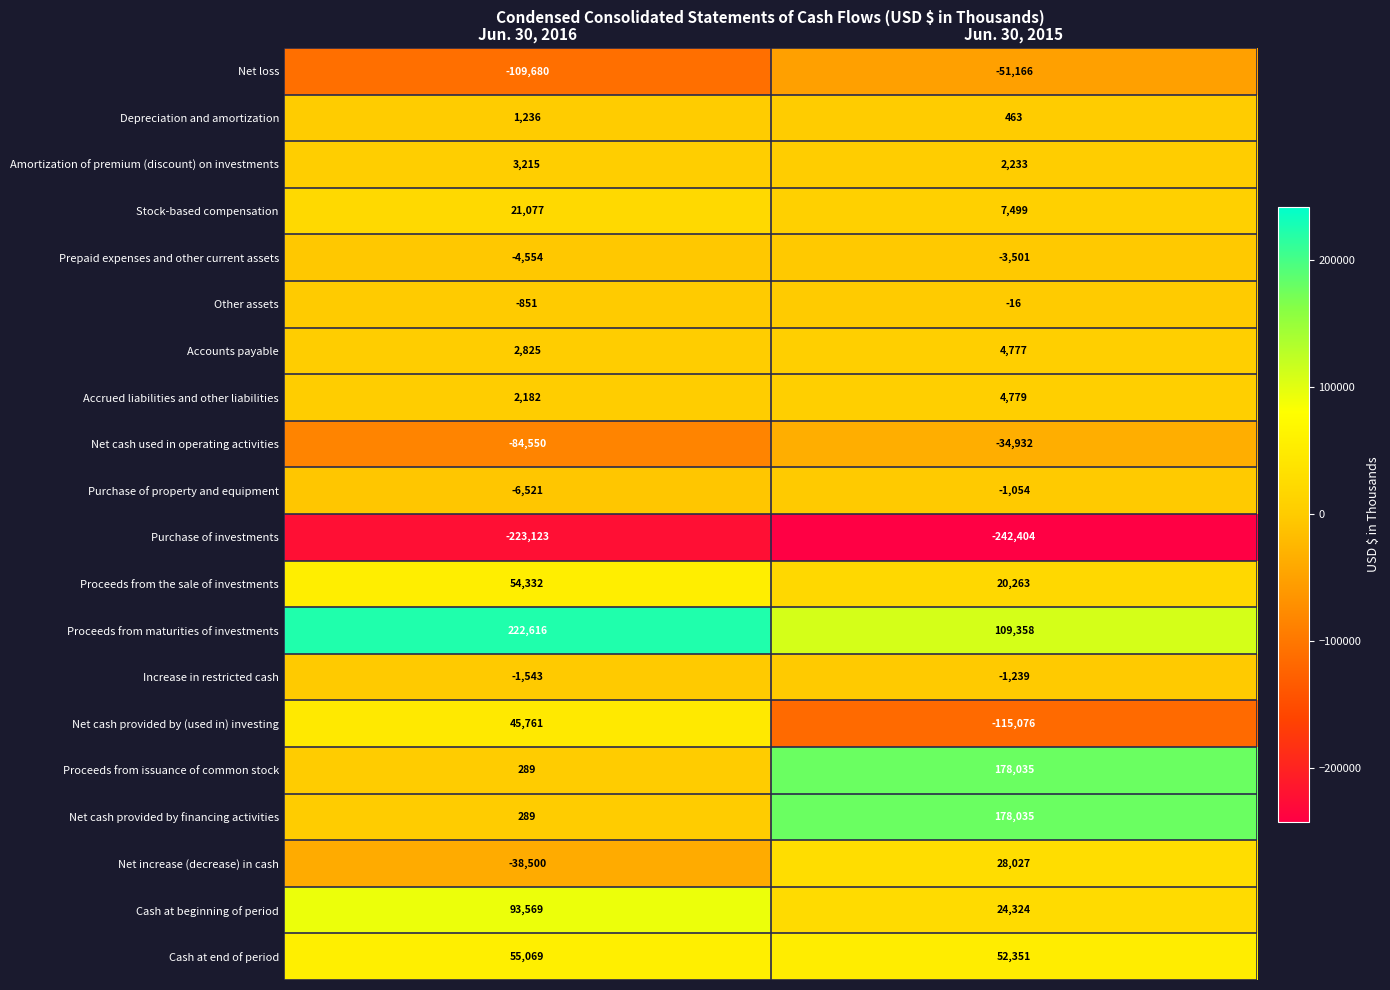

At which category is the sum across all series the highest?

Jun. 30, 2015